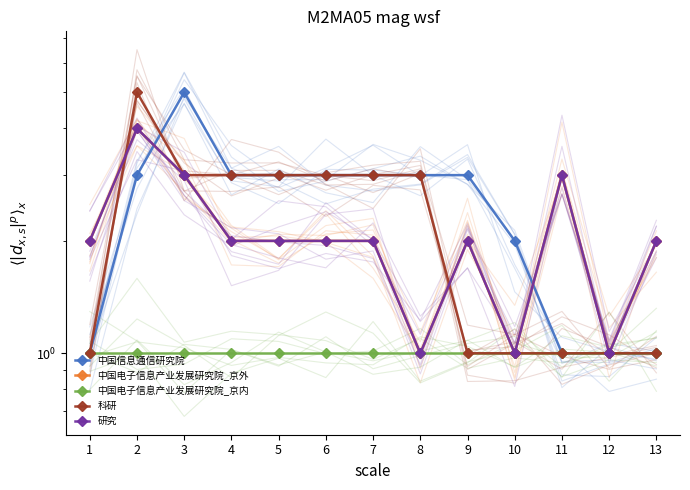

What is the sum of all 中国电子信息产业发展研究院_京内 values?

13